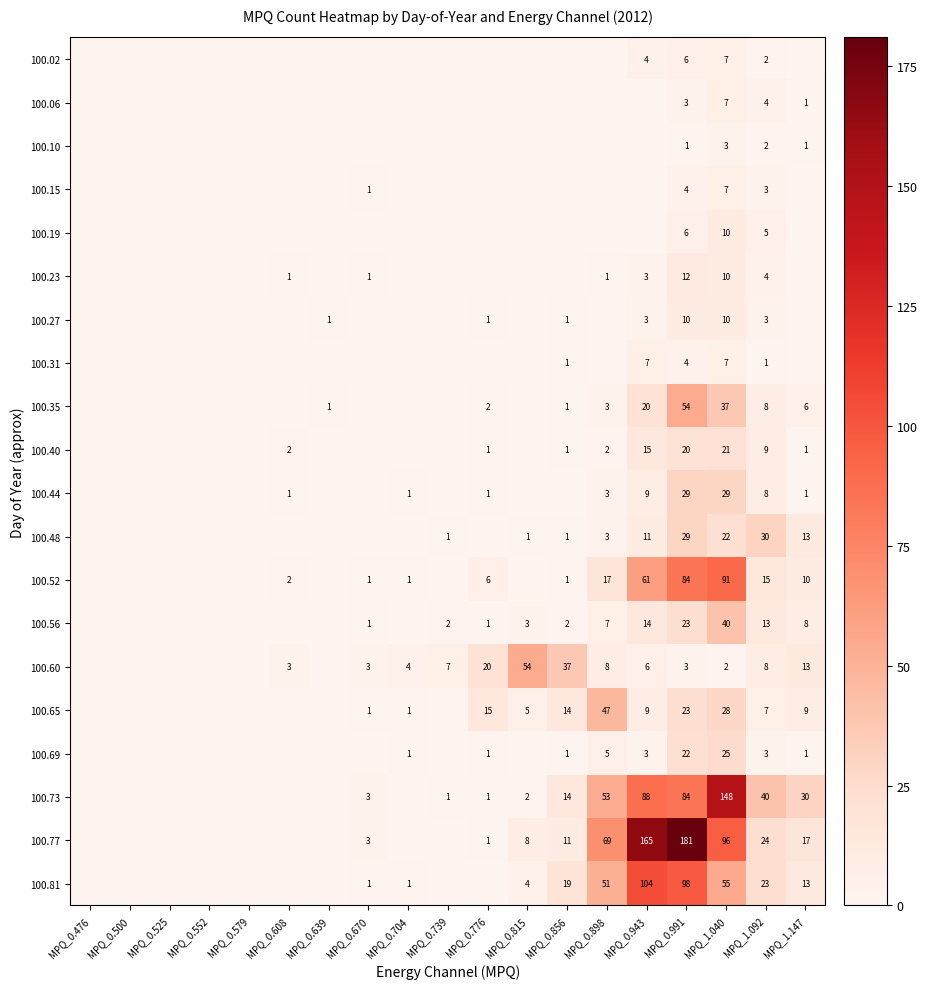

True or false: 100.77 has a value of 69 at MPQ_0.898.

True